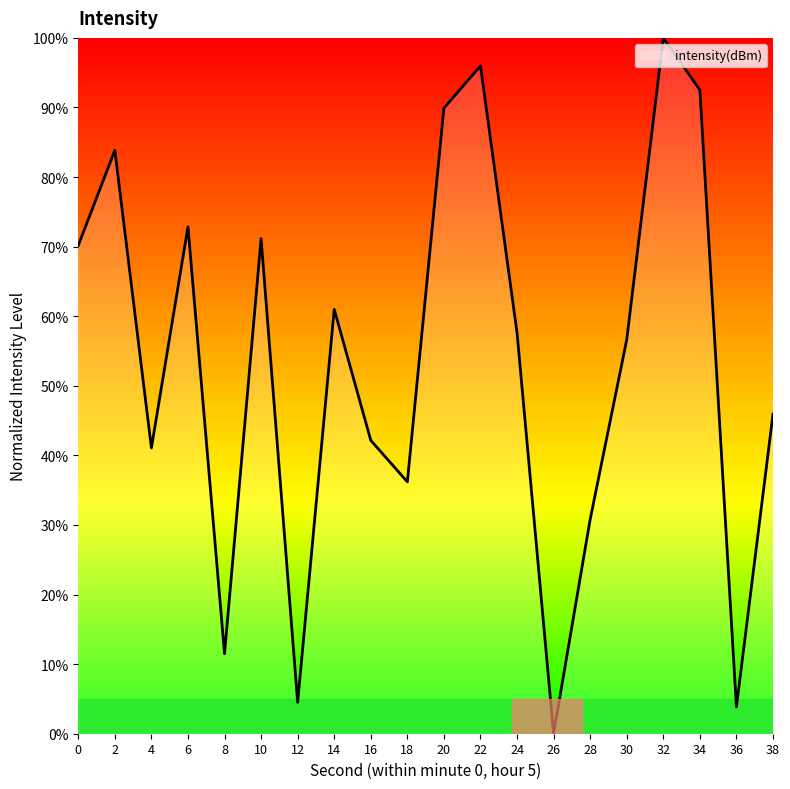

How many values are above zero?

19